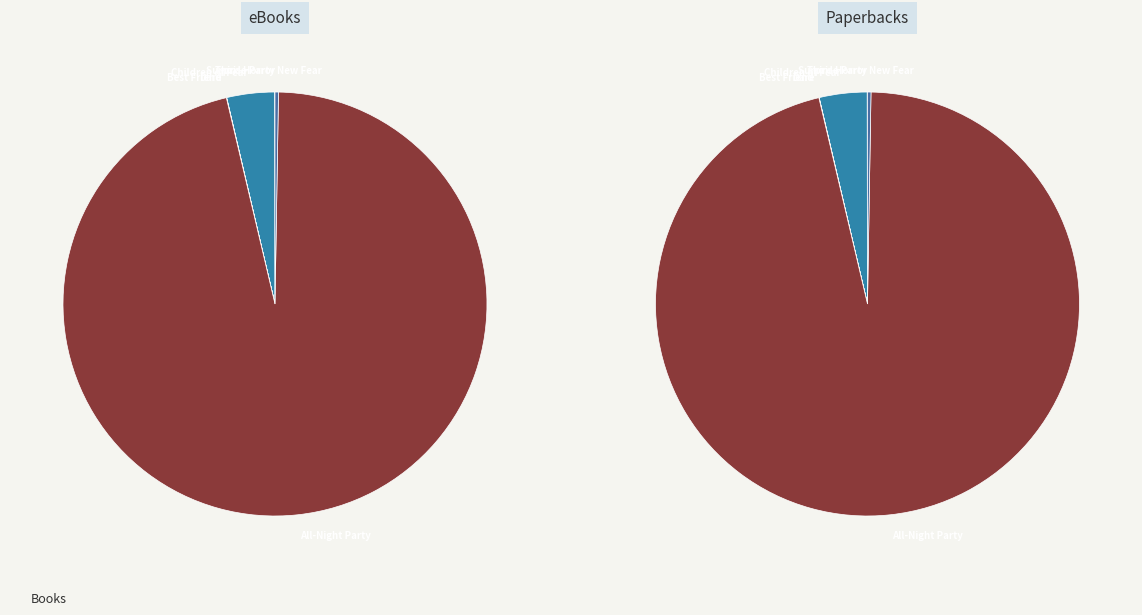

Count the number of slices in the pie.

7